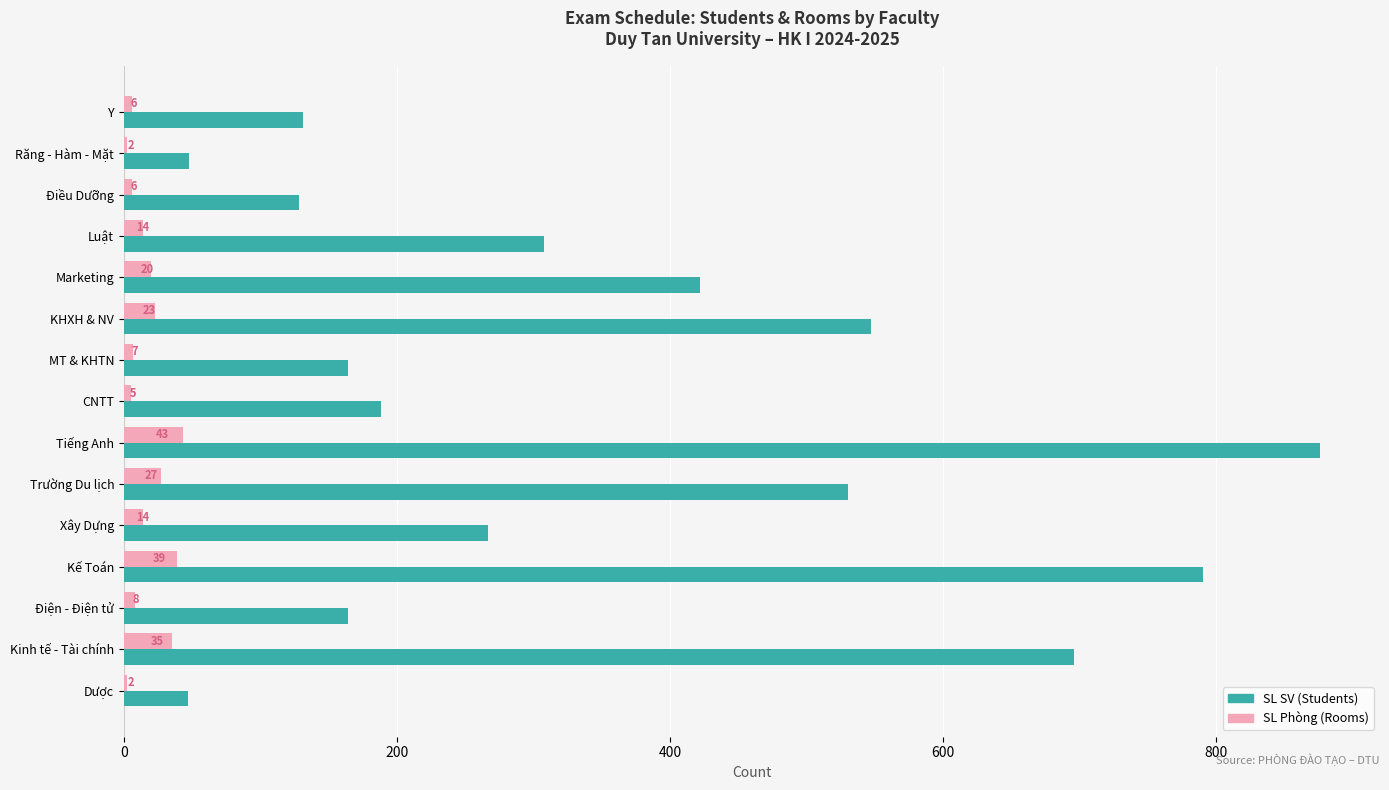

What is the total value across all series at Tiếng Anh?

919